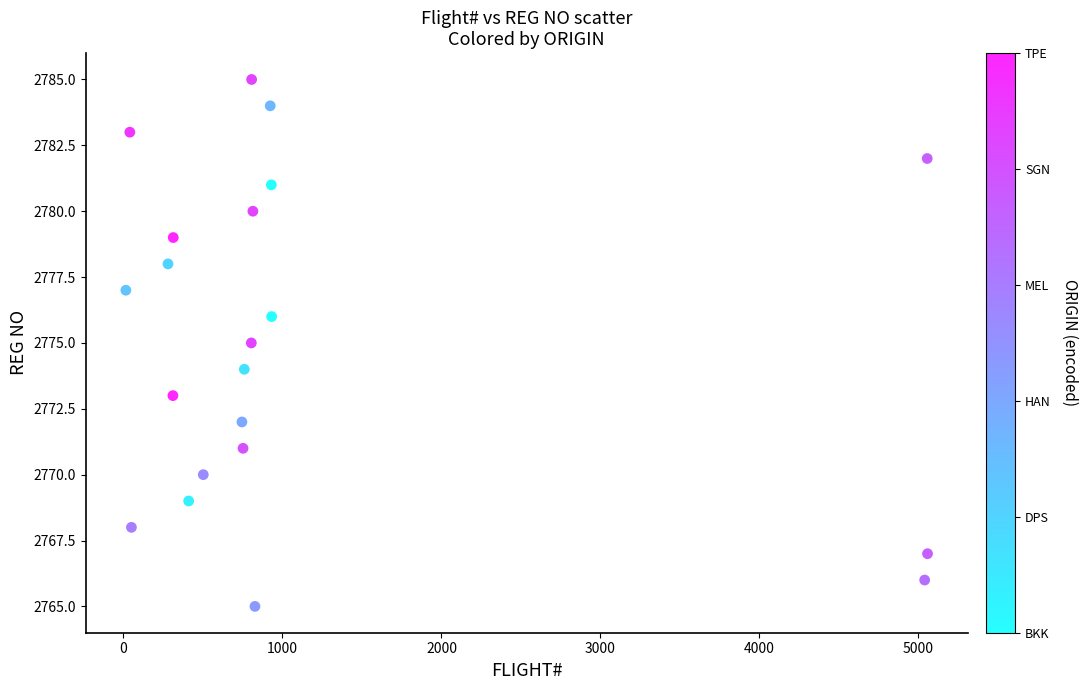

What is the range of X values (max minus min)?

5042